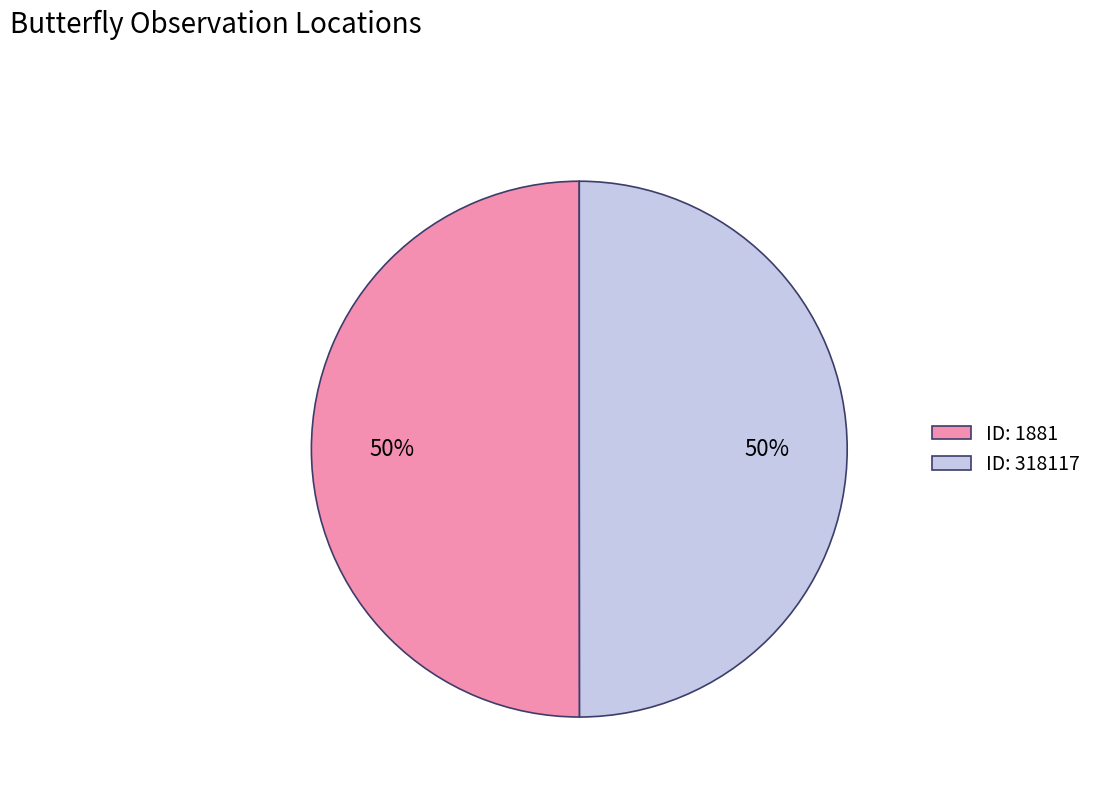

How many slices are in this pie chart?

2